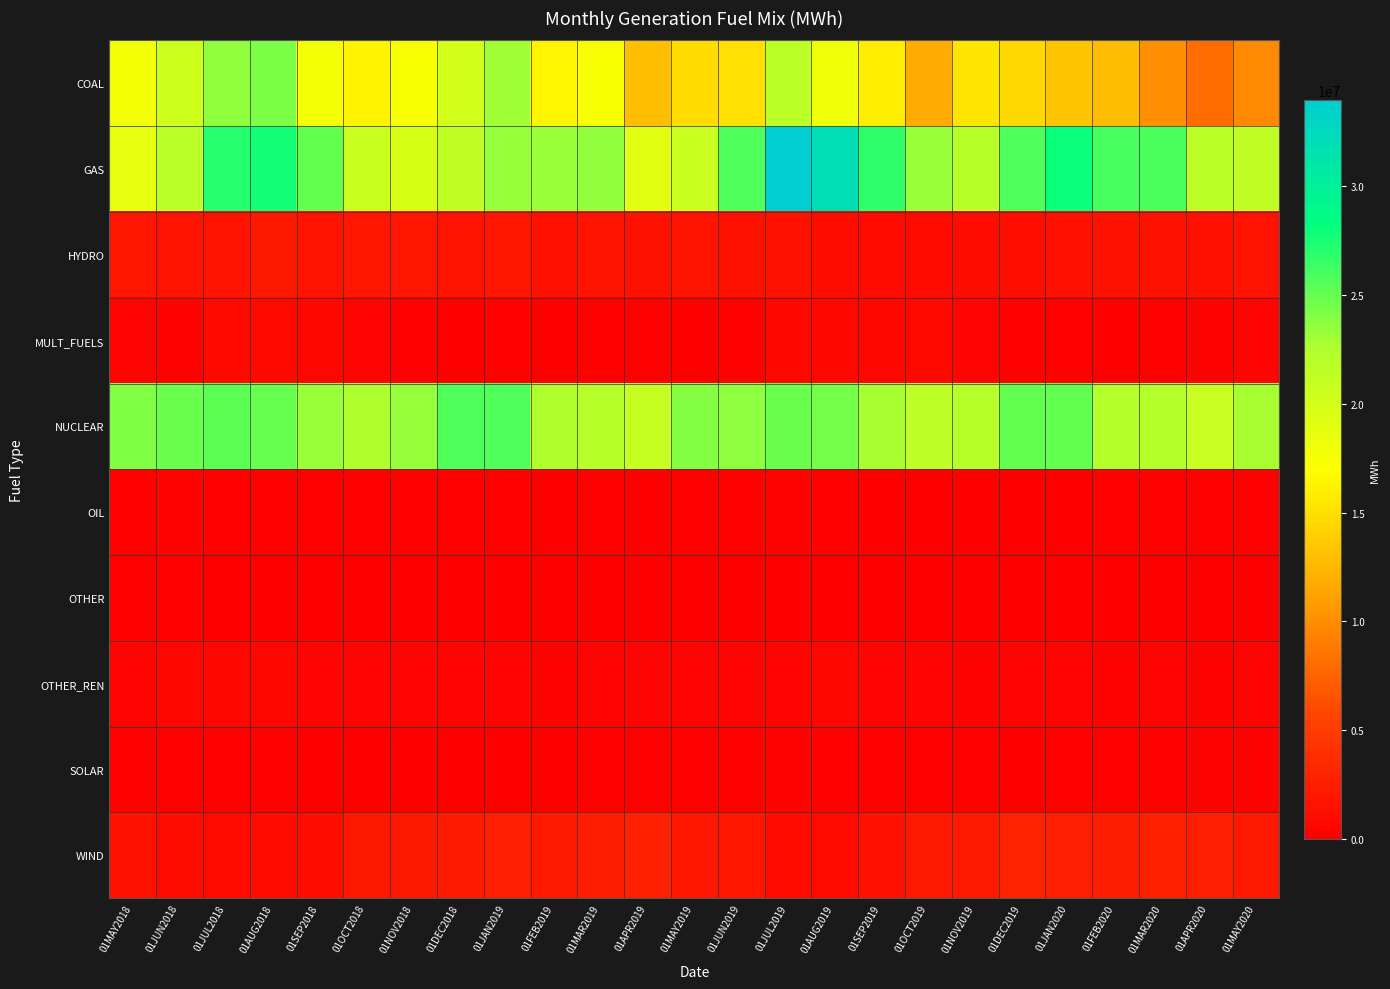

Which has a higher value, 01DEC2019 or 01OCT2018?

01OCT2018